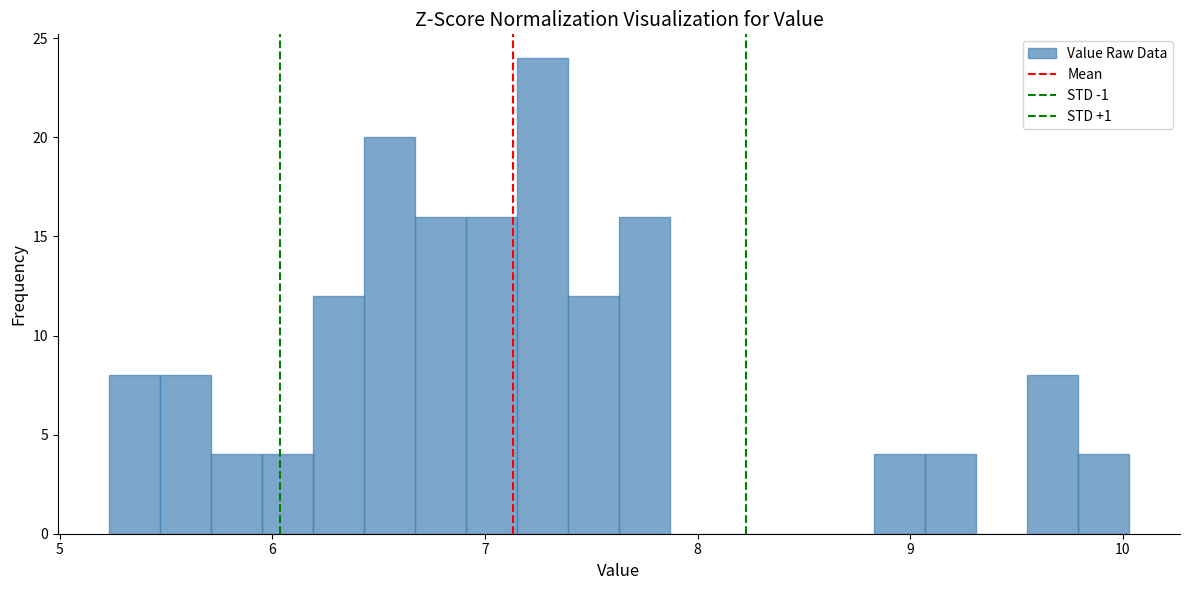

Read against the x-axis, roughly where is the centre of the tallest bar?

7.3